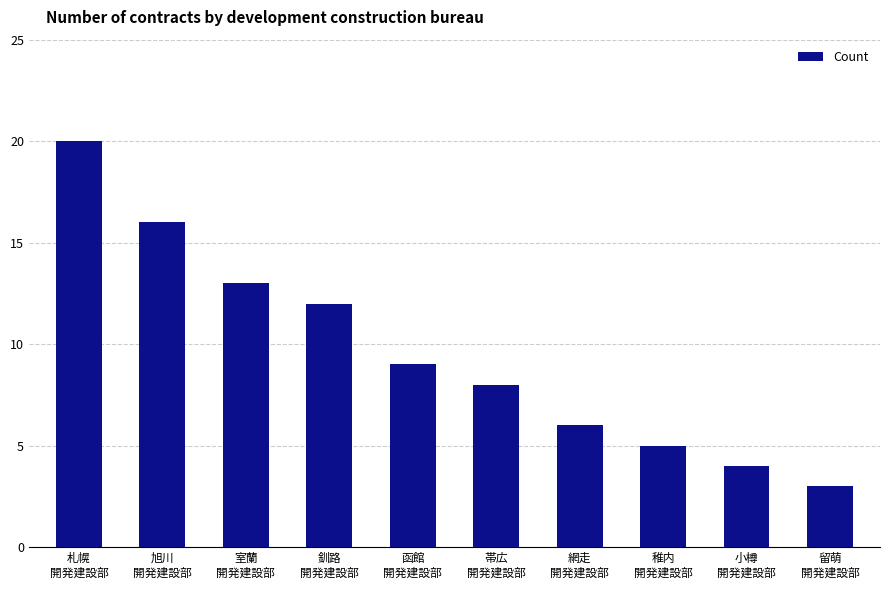

What is the difference between the values at 網走
開発建設部 and 旭川
開発建設部?

10